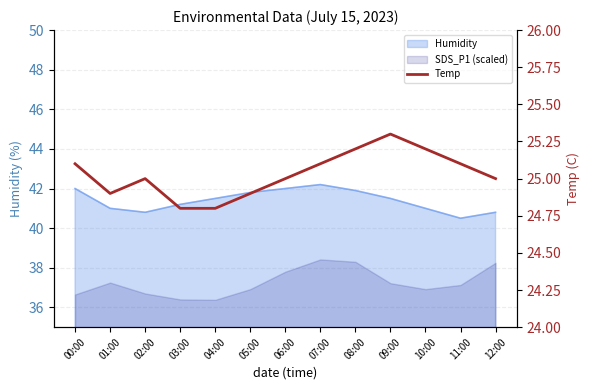

What is the approximate value at 00:00?

25.1